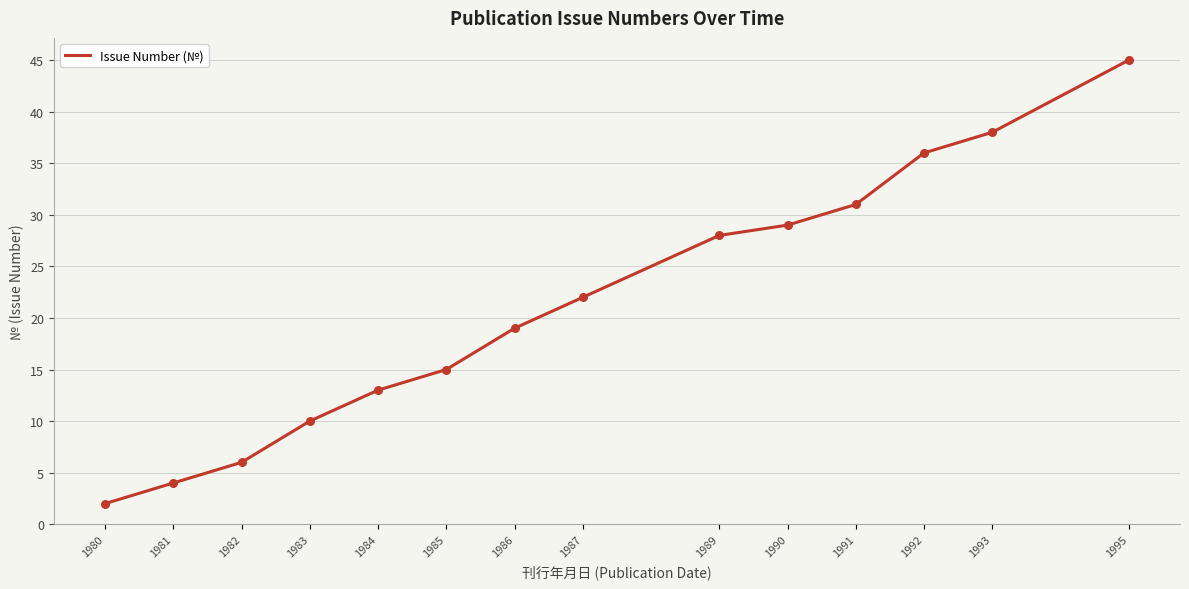

What is the change in value from 1983 to 1995?

+35